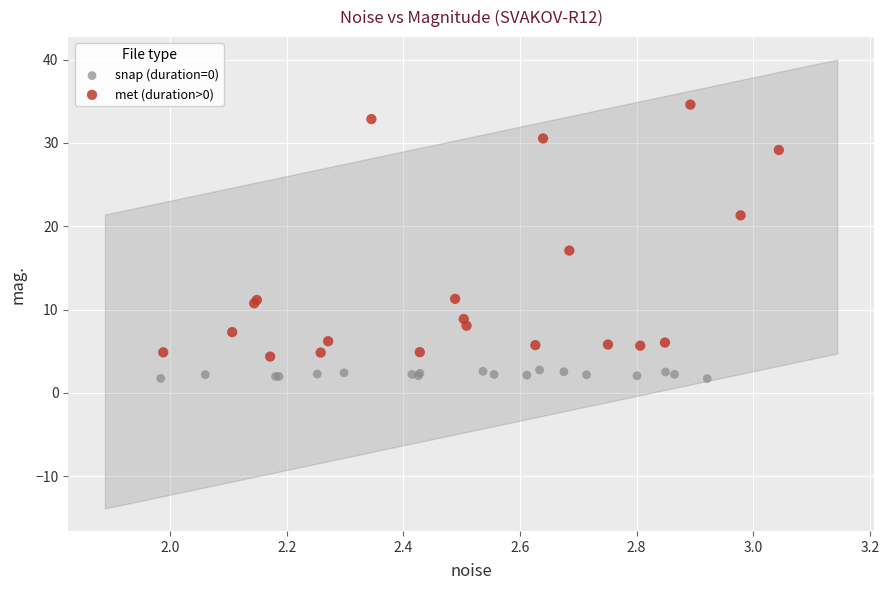

Which series reaches the minimum Y coordinate?

snap (duration=0)